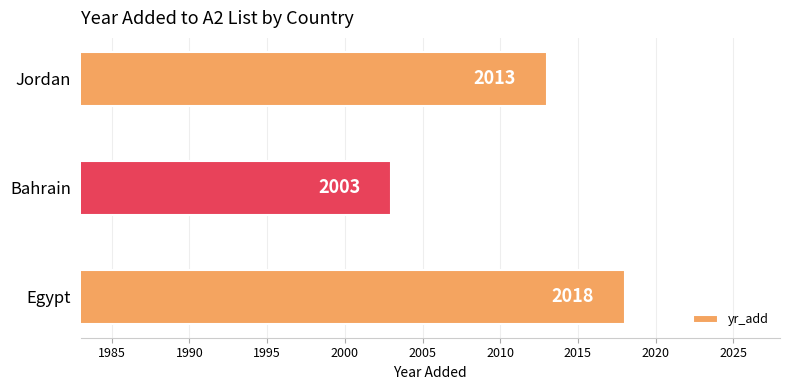

The chart shows a value of 2013 at Jordan. True or false?

True